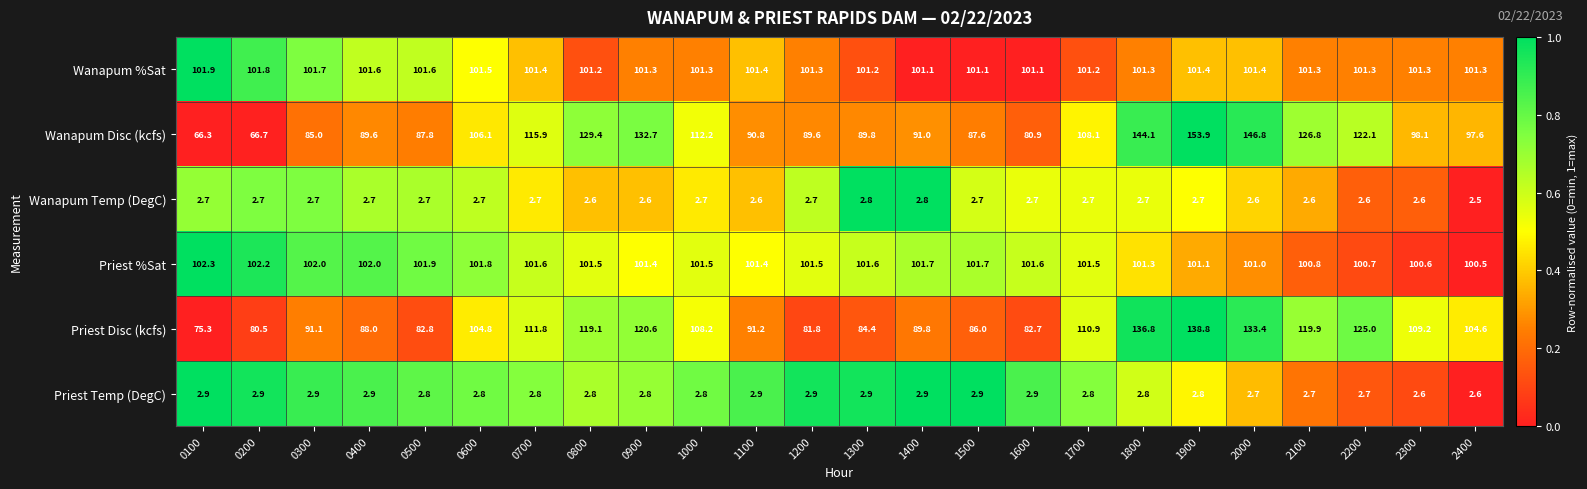

The Wanapum Temp (DegC) series shows 2.7 at 0400. True or false?

True